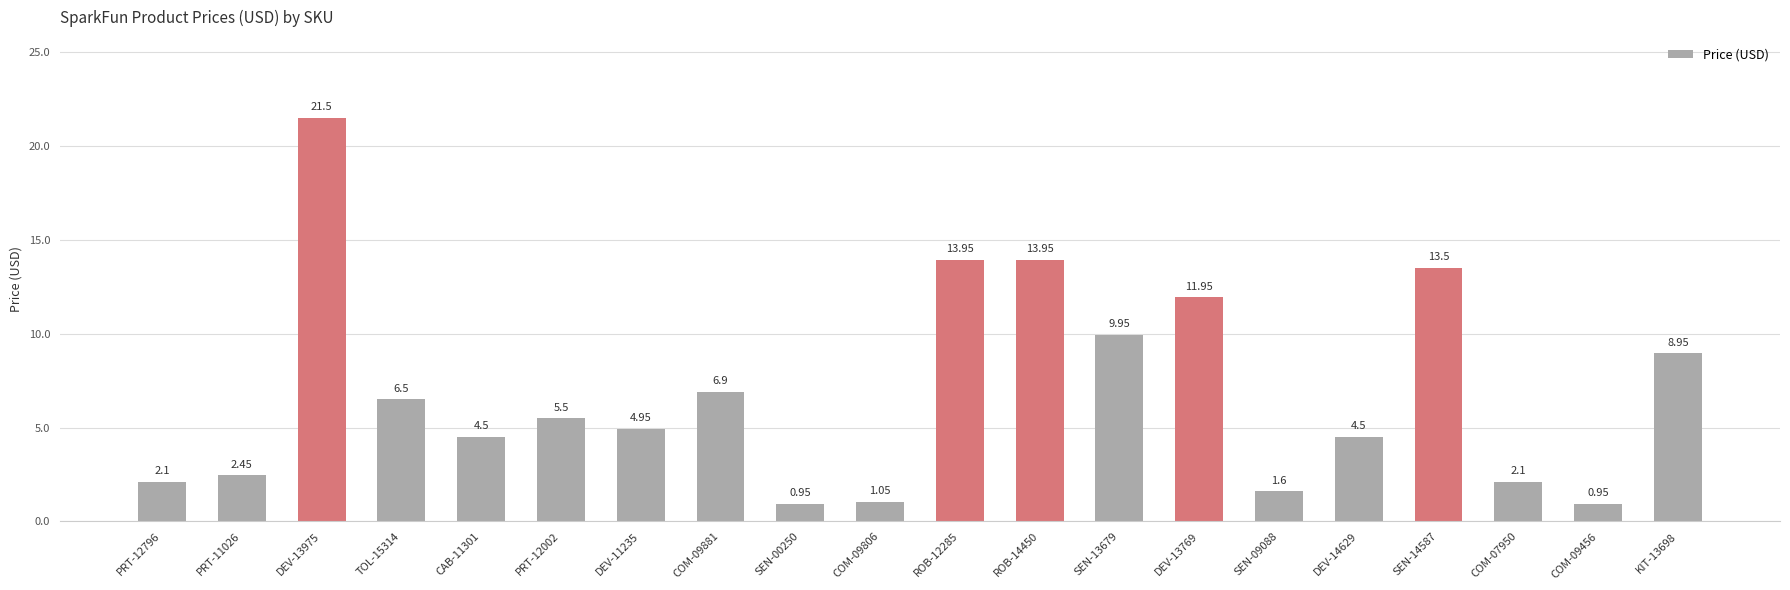

What is the maximum value shown in the chart?

21.5